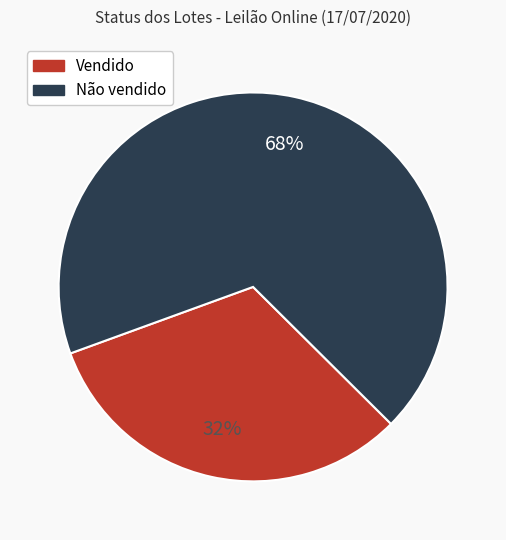

To the nearest percent, what percentage of the pie is Vendido?

32%